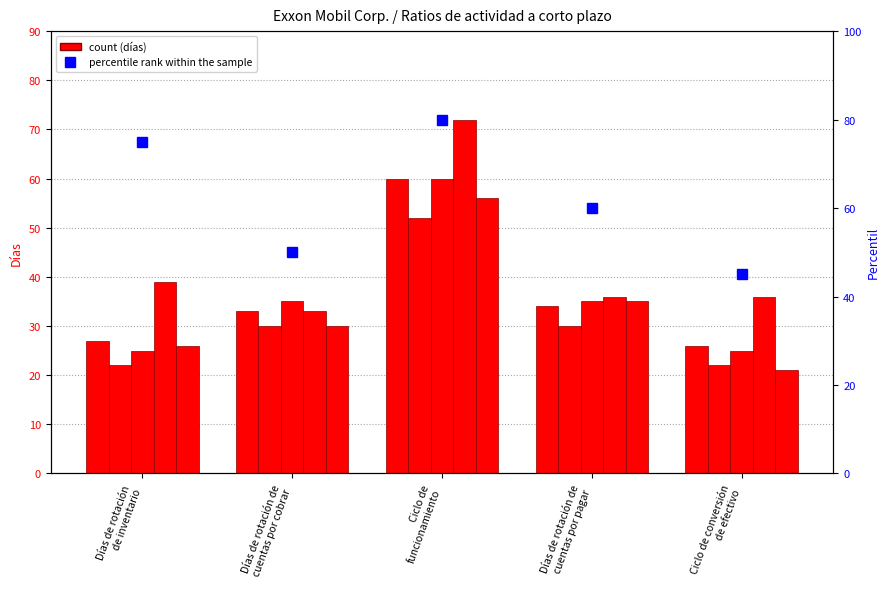

What is the value of the 4th bar from the left?

60